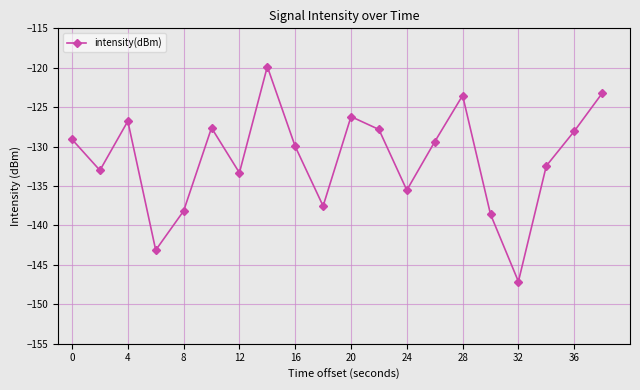

How many points are higher than both their immediate neighbors (excluding endpoints)?

5